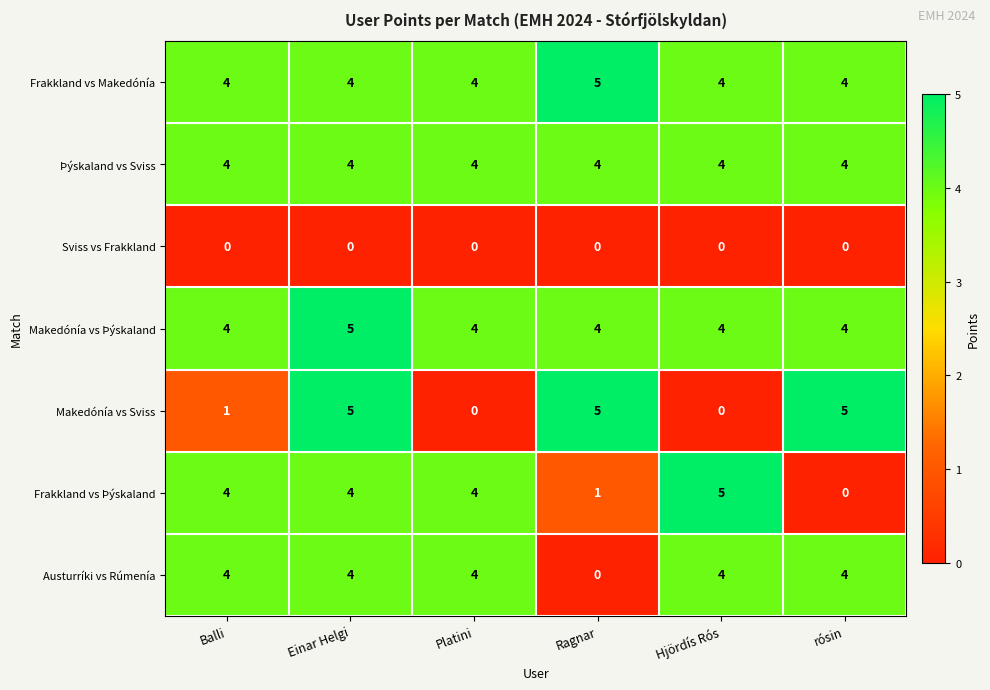

Count the number of data series in this chart.

7